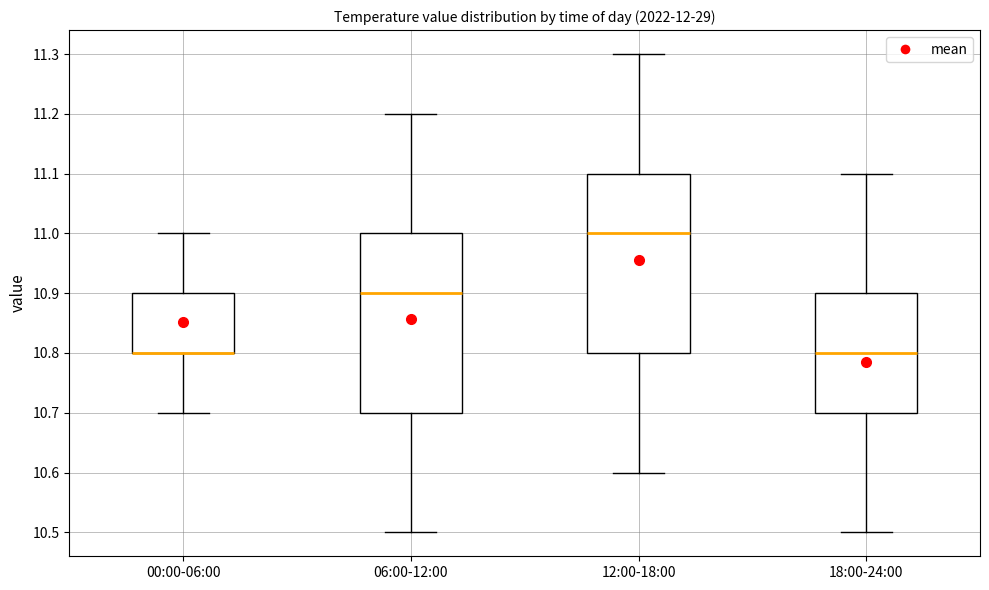

Reading left to right, read every box against the y-axis: the position of its median line, the range the box covers, and the ends of its whiskers. The values are not printed on the chart, so give them approximately, as read against the axis.

00:00-06:00: median 10.8 (drawn on the box's lower edge), box 10.8 to 10.9, whiskers 10.7 to 11.0
06:00-12:00: median 10.9, box 10.7 to 11.0, whiskers 10.5 to 11.2
12:00-18:00: median 11.0, box 10.8 to 11.1, whiskers 10.6 to 11.3
18:00-24:00: median 10.8, box 10.7 to 10.9, whiskers 10.5 to 11.1